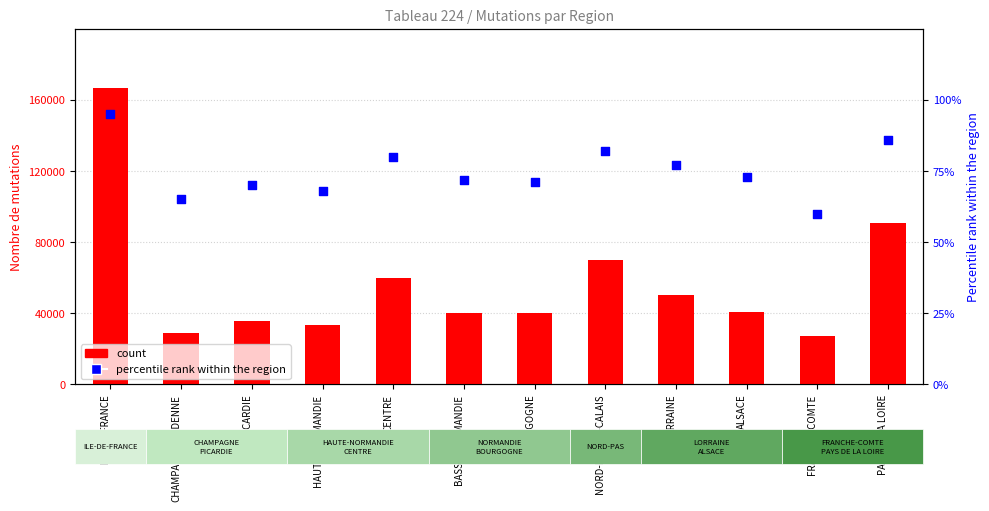

At how many categories does at least one series exceed 31799?

10